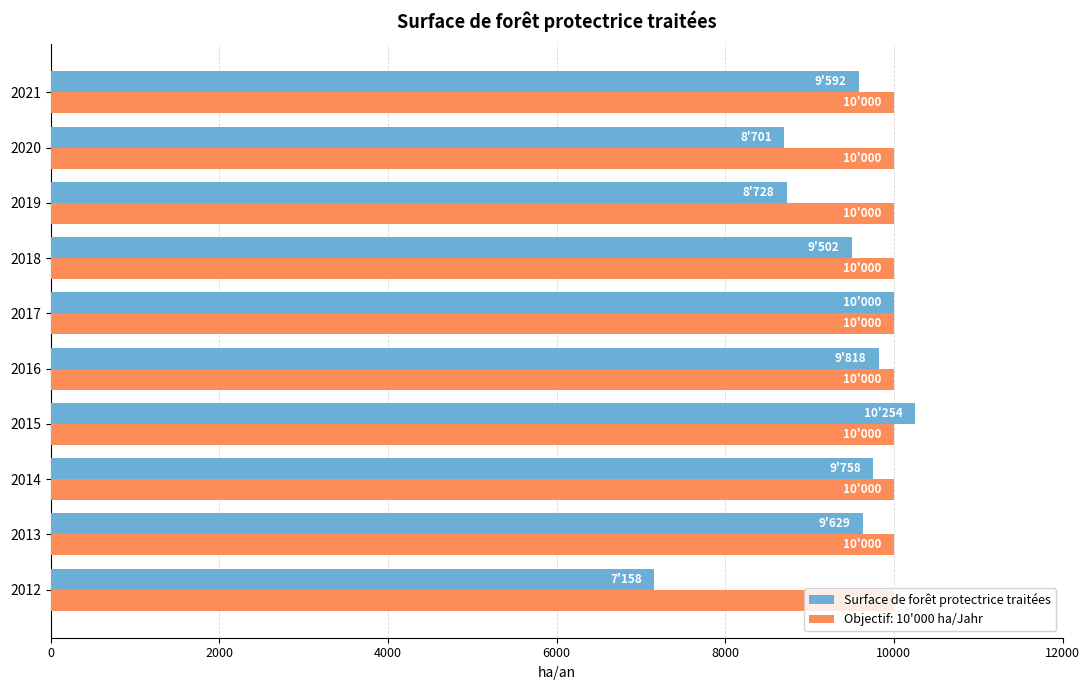

Which series has the largest range (max minus min)?

Surface de forêt protectrice traitées